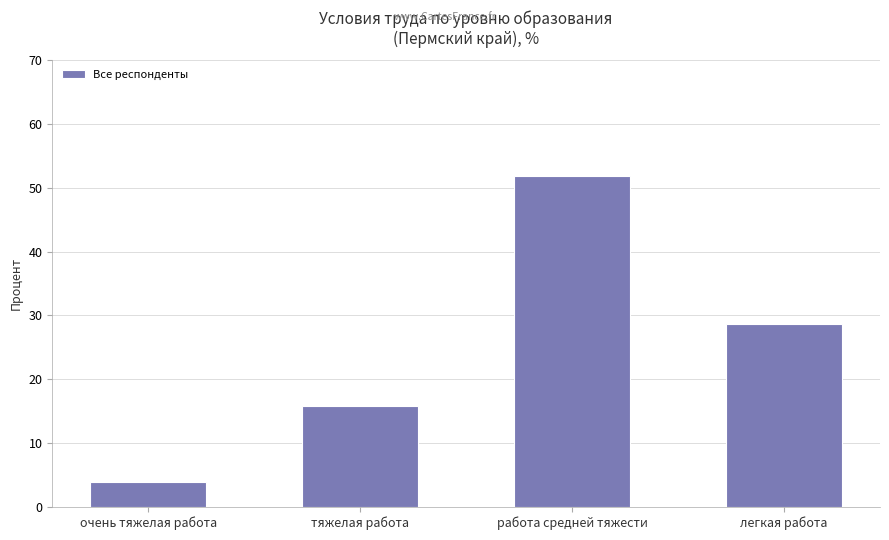

What is the change in value from тяжелая работа to легкая работа?

+12.8